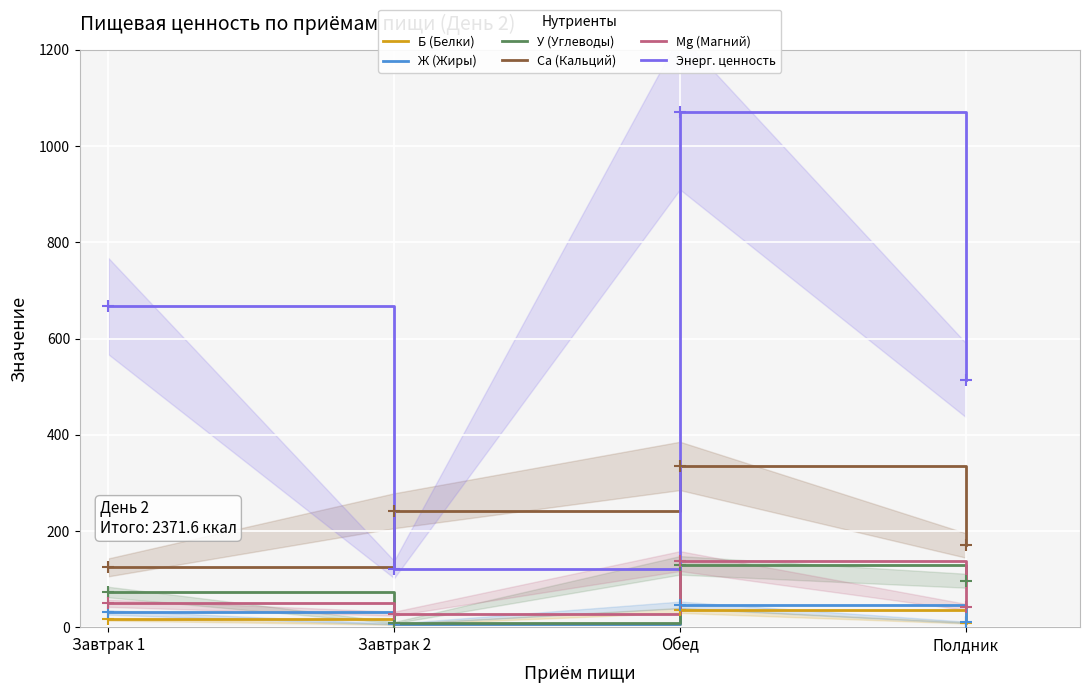

True or false: У (Углеводы) and Ж (Жиры) cross at least once.

False